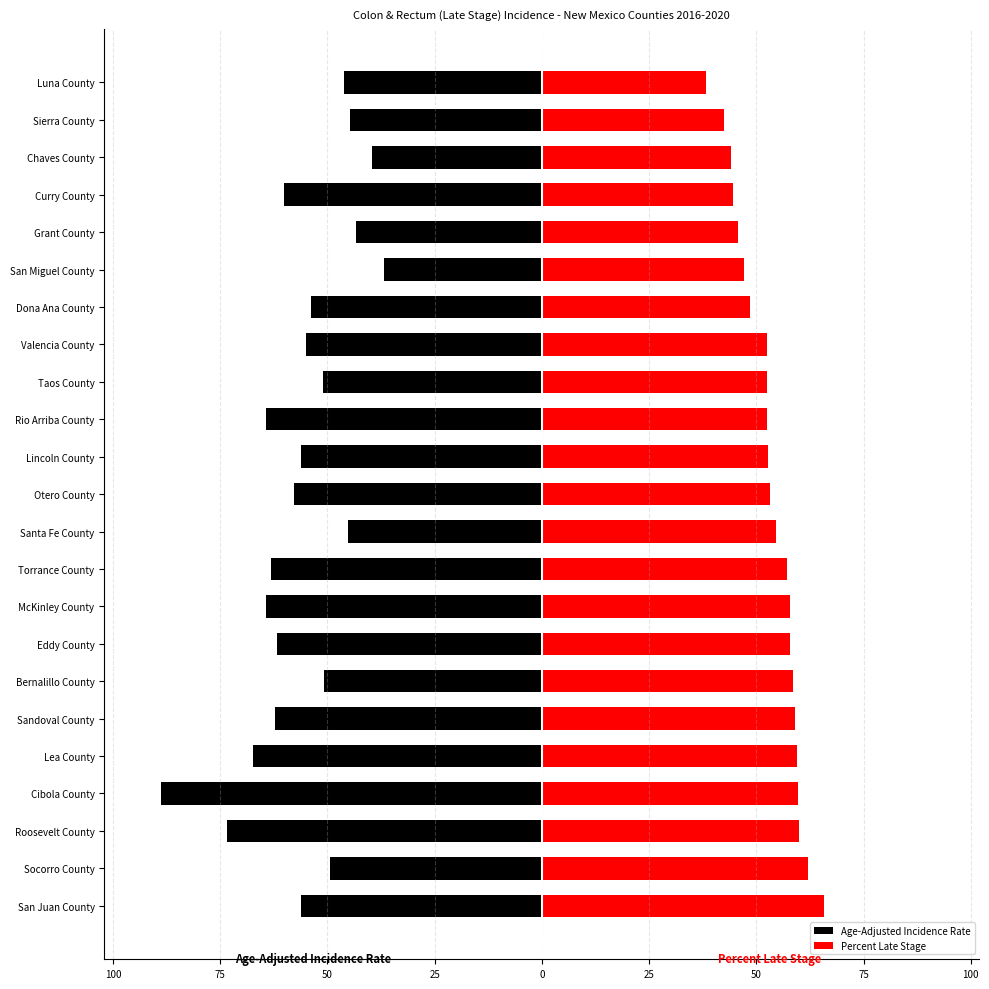

What is the difference between the maximum and minimum values in the Age-Adjusted Incidence Rate series?

51.9